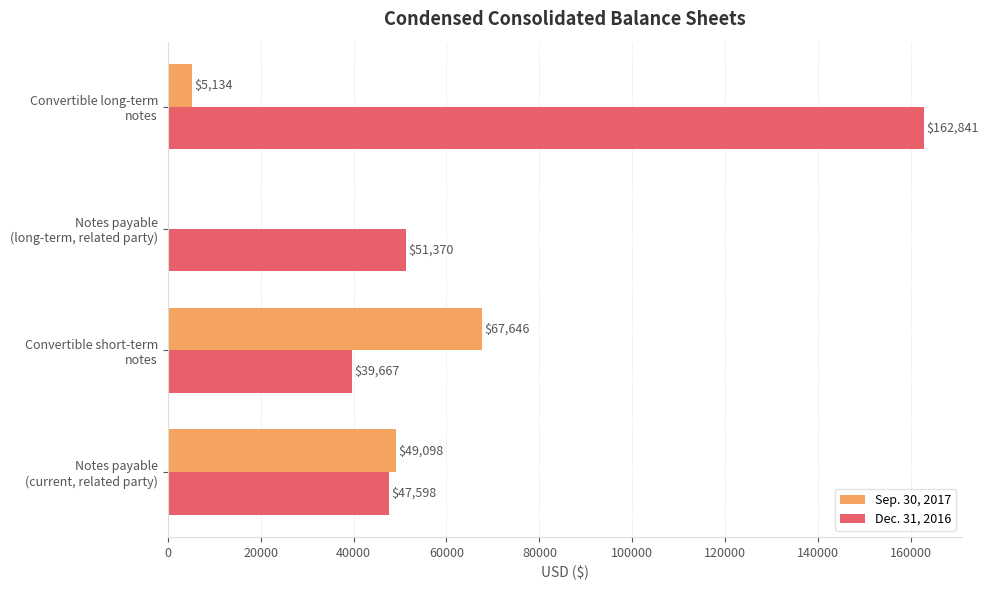

What is the greatest value displayed?

162841